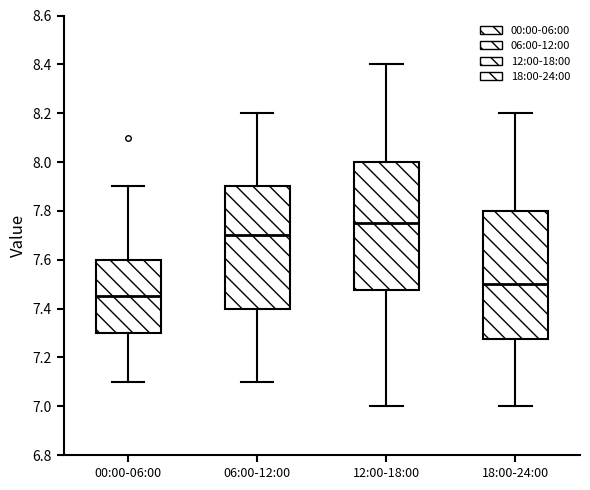

Which box has the lowest median line?

00:00-06:00